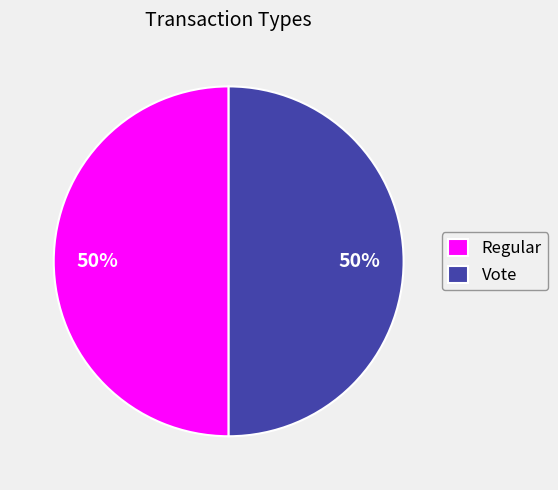

The Regular slice represents 50% of the pie. True or false?

True